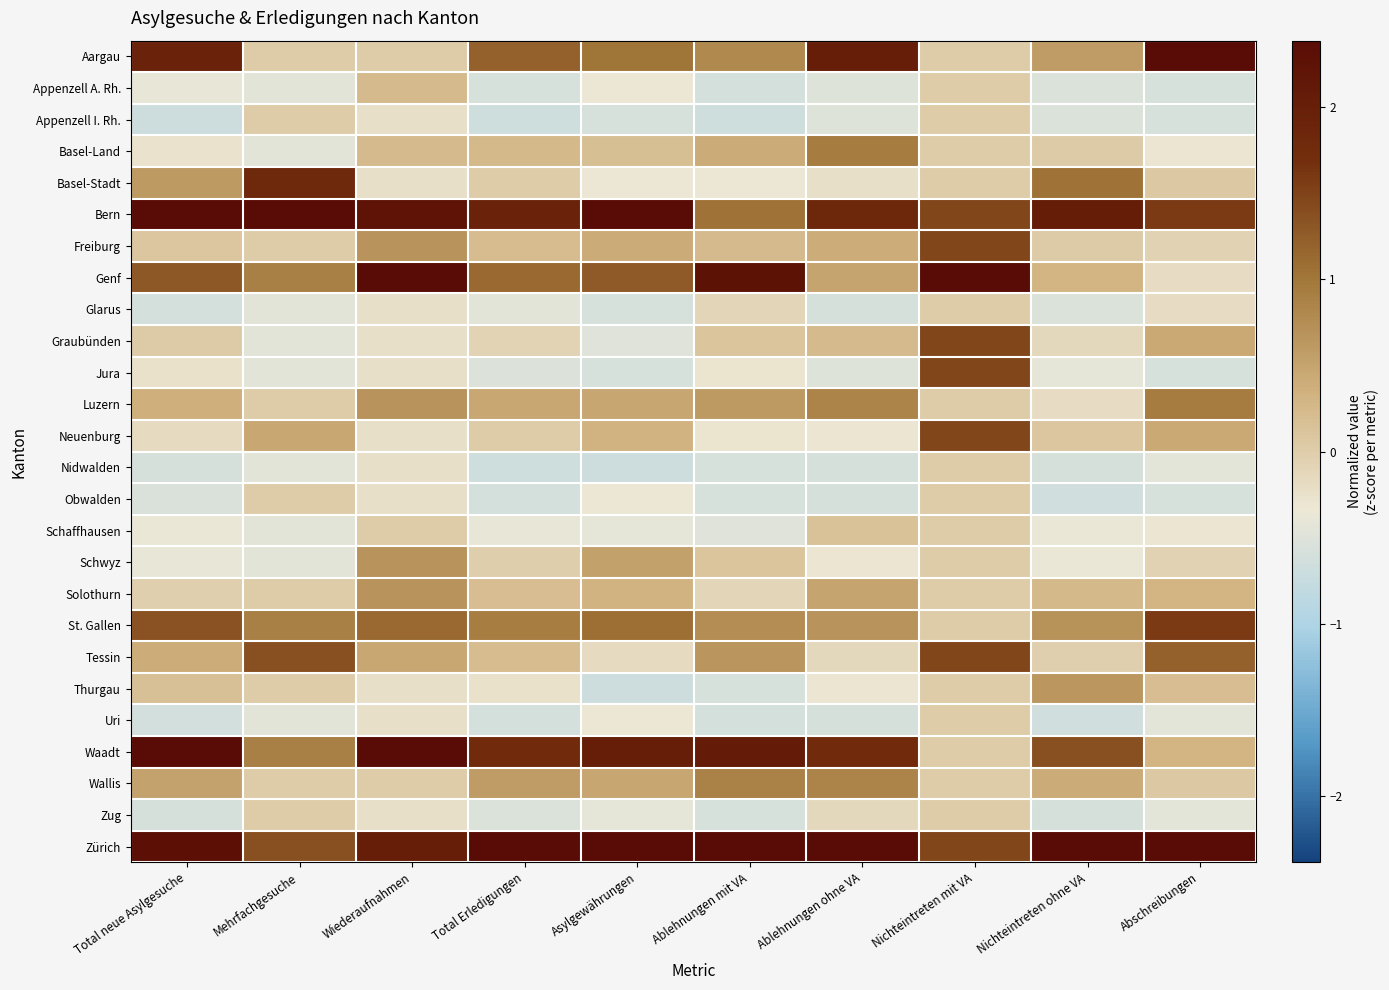

At how many categories does at least one series exceed 2?

10